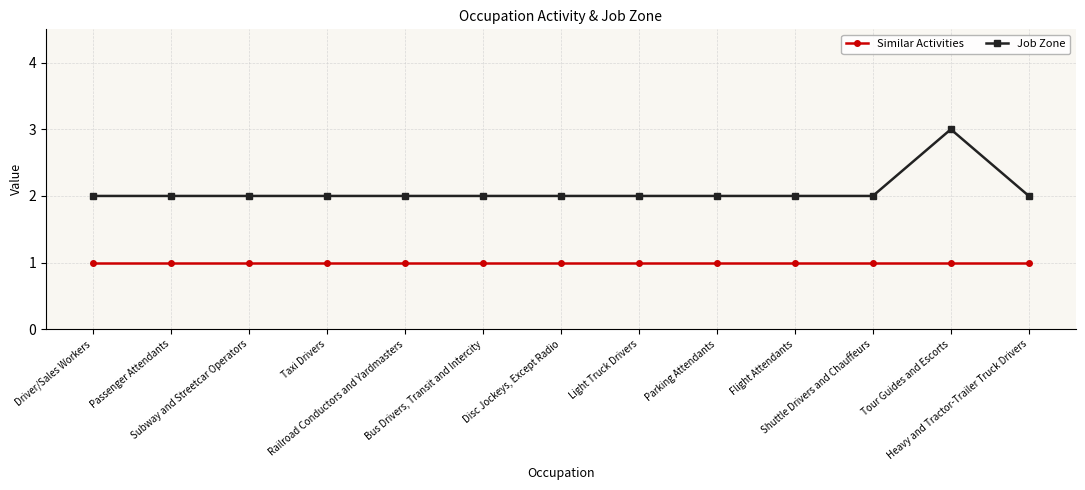

How many lines are shown in the chart?

2